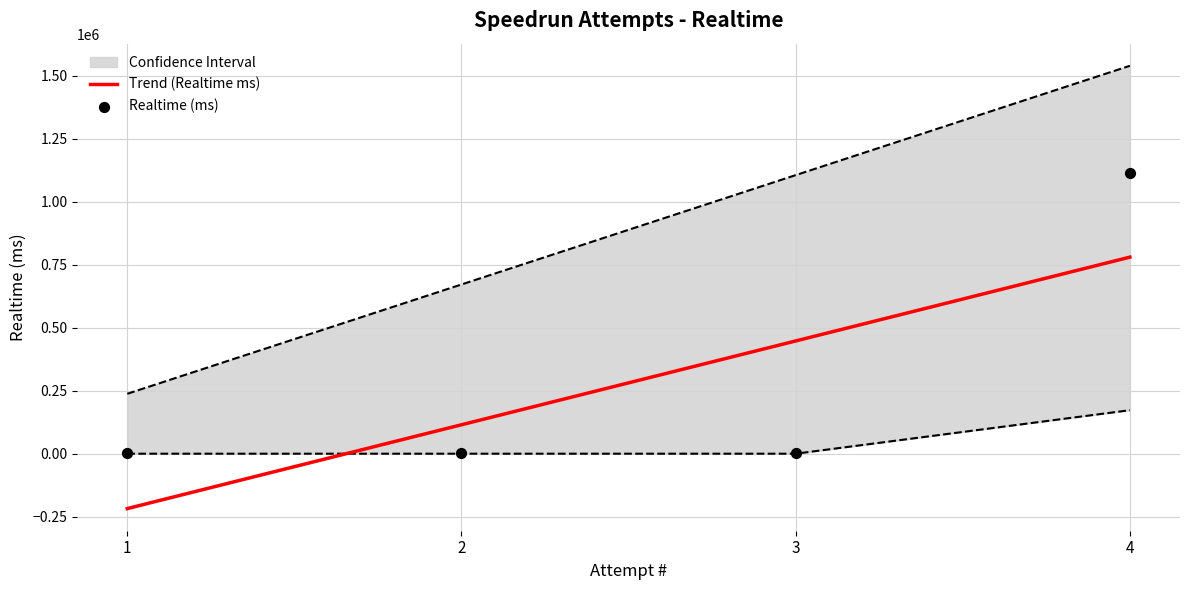

Which series contains the highest Y value?

Realtime (ms)